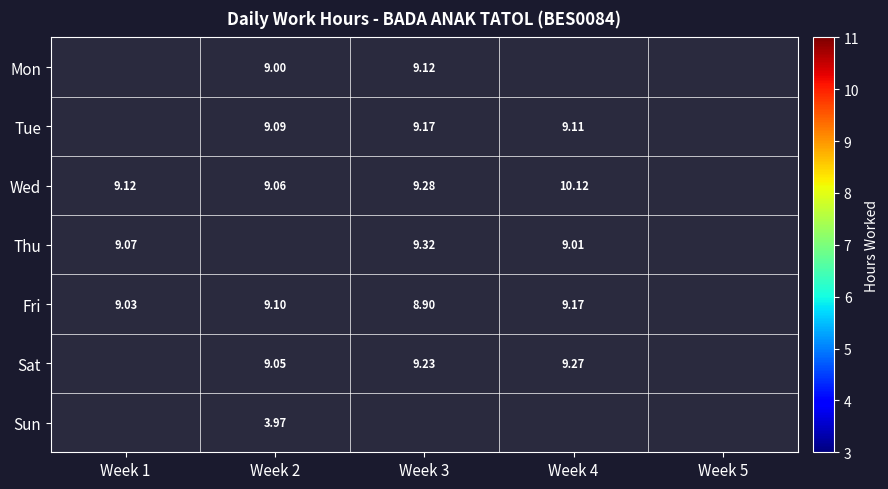

Is the value of Fri at Week 1 greater than the value of Wed at Week 4?

No